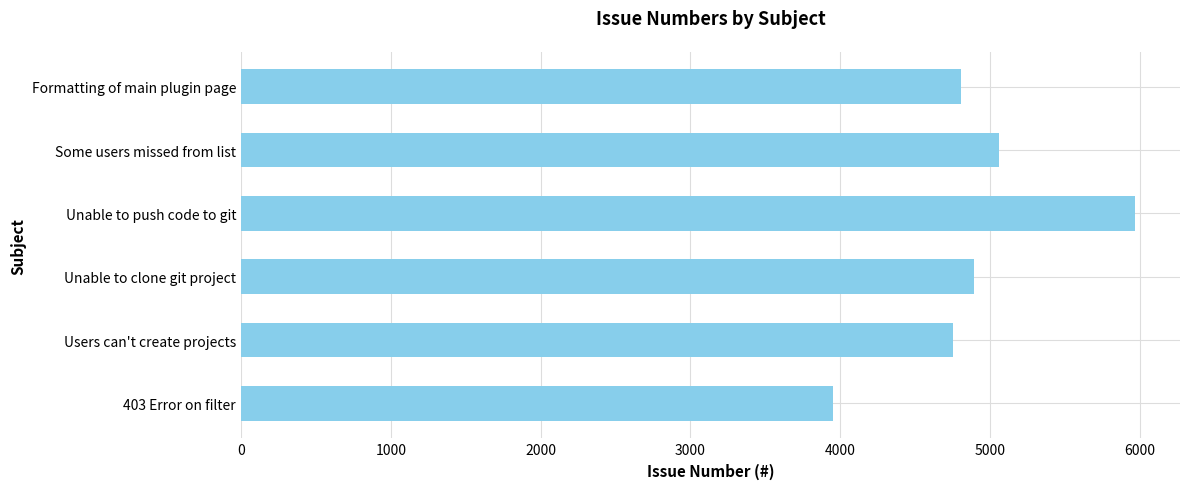

Reading bottom to top, what are all the values shown in this chart?

3952	4755	4890	5969	5061	4809